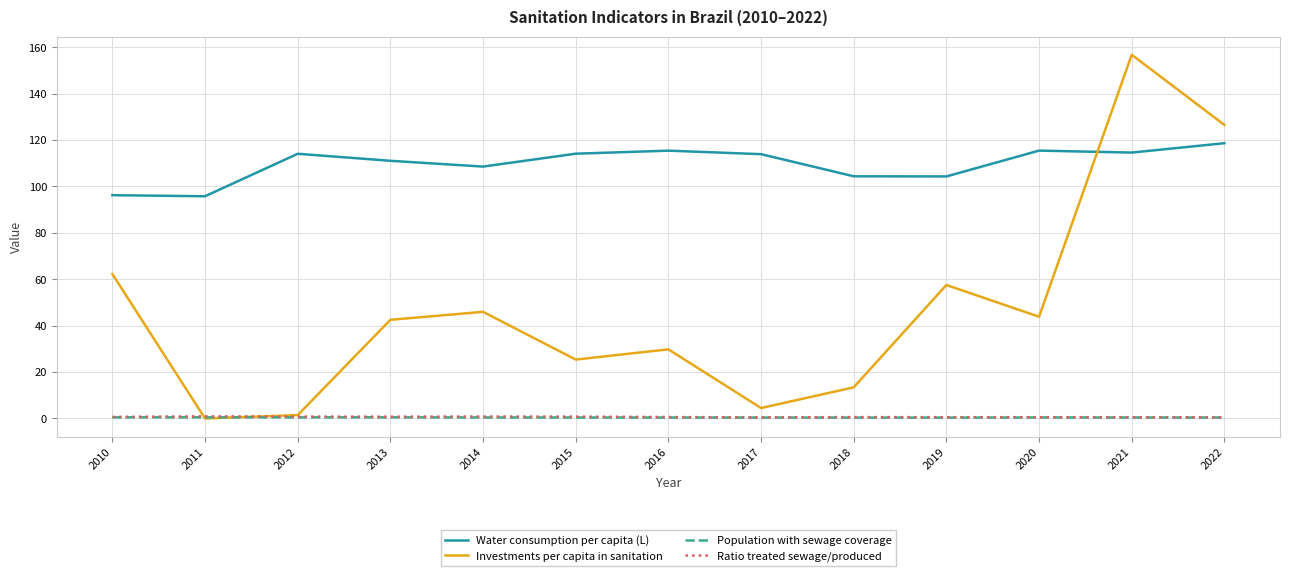

True or false: Ratio treated sewage/produced and Population with sewage coverage cross at least once.

False